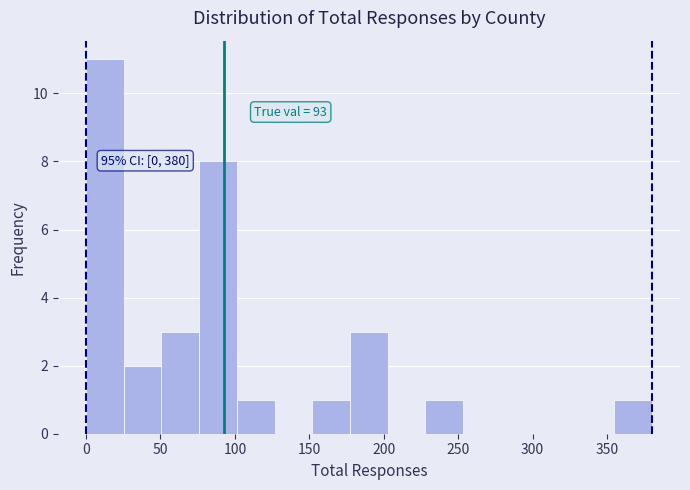

Which range on the x-axis has the tallest bar?

0 to 25